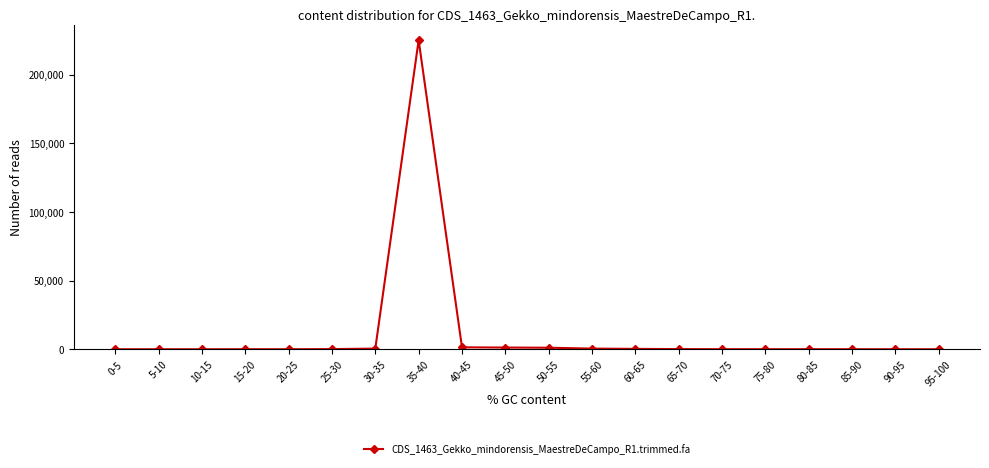

What is the value of the 7th point from the left?

496.1